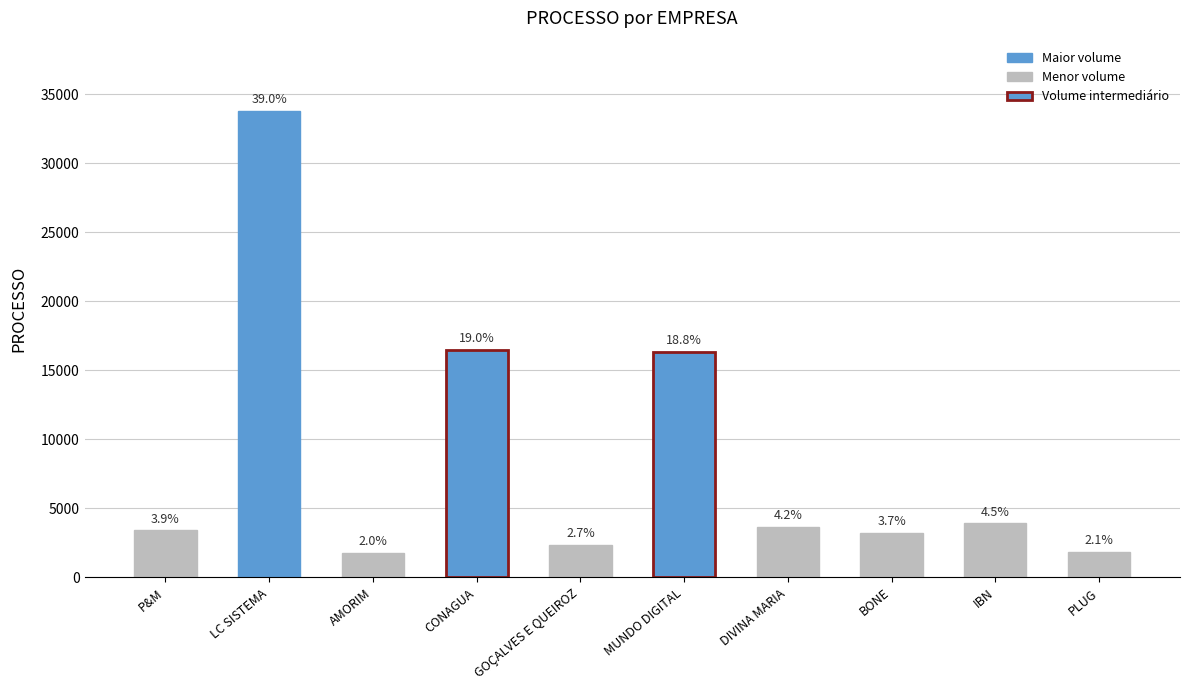

Between CONAGUA and PLUG, which is larger?

CONAGUA